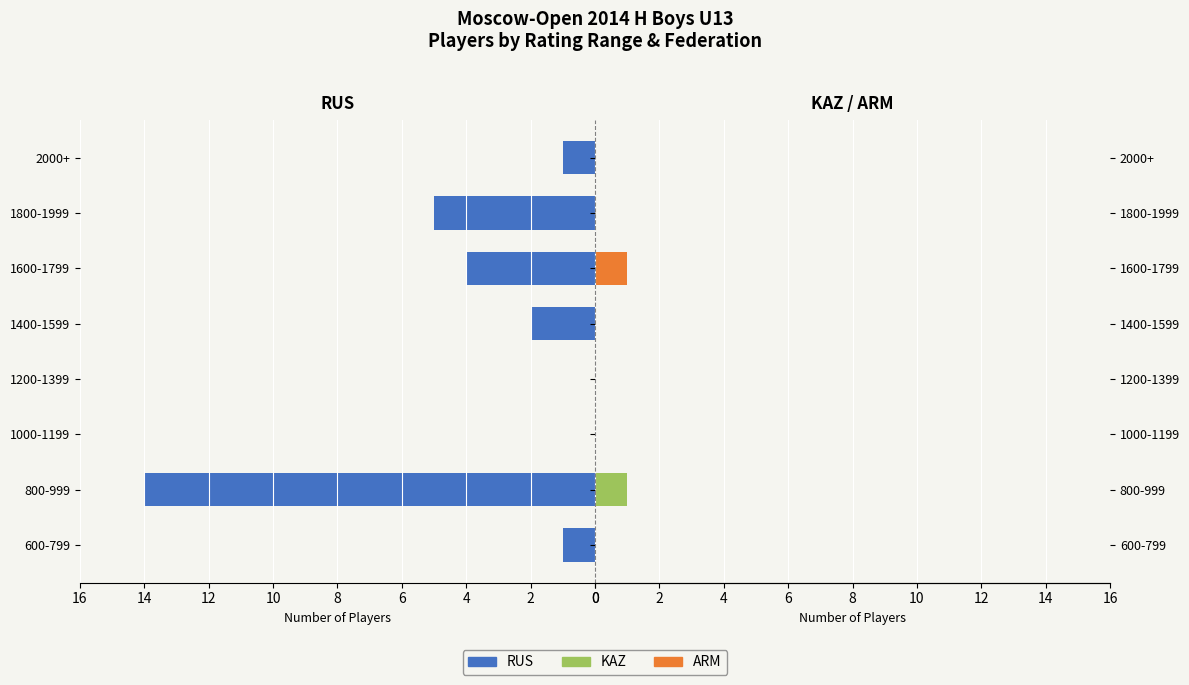

Count the ARM values in the range 0 to 1.

8